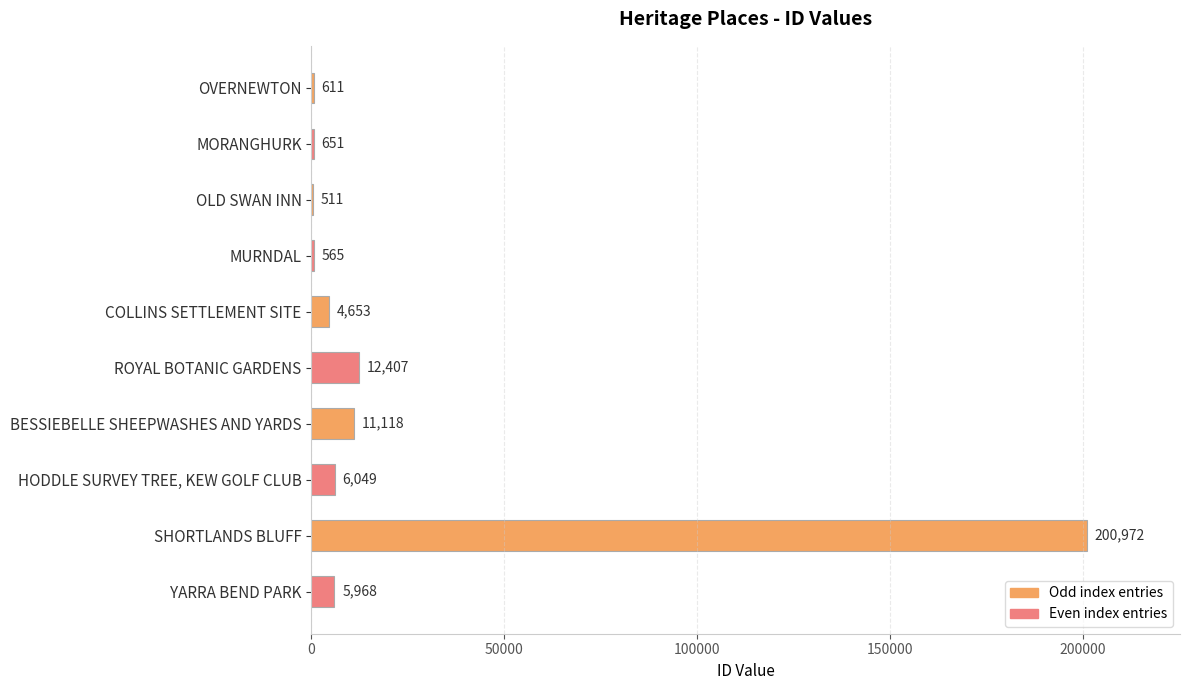

Which has a higher value, OLD SWAN INN or YARRA BEND PARK?

YARRA BEND PARK